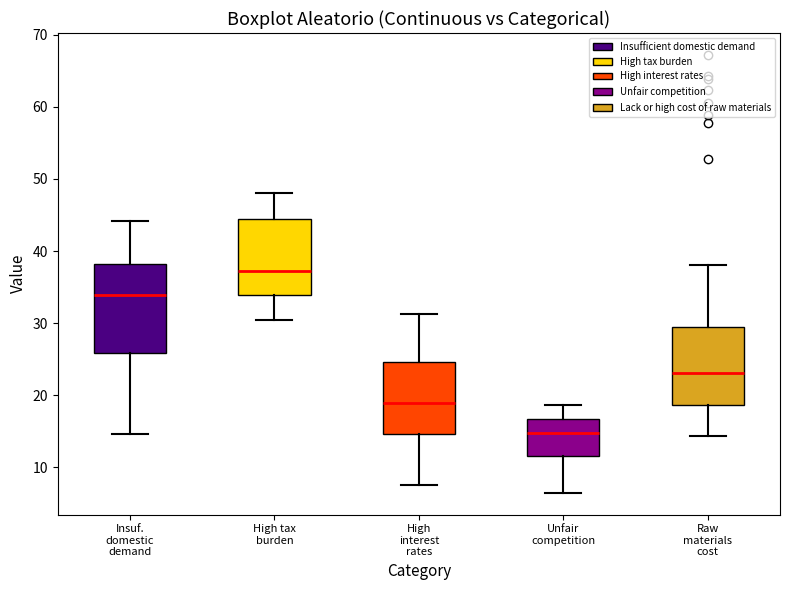

Reading left to right, transcribe this box plot: for each box, give where its median line is, the range the box spans, and where its two whiskers end, as read against the y-axis. The values are not printed on the chart, so give them approximately, as read against the axis.

Insuf. domestic demand: median 34, box 26 to 38, whiskers 15 to 44
High tax burden: median 37, box 34 to 45, whiskers 30 to 48
High interest rates: median 19, box 15 to 25, whiskers 8 to 31
Unfair competition: median 15, box 12 to 17, whiskers 7 to 19
Raw materials cost: median 23, box 19 to 29, whiskers 14 to 38